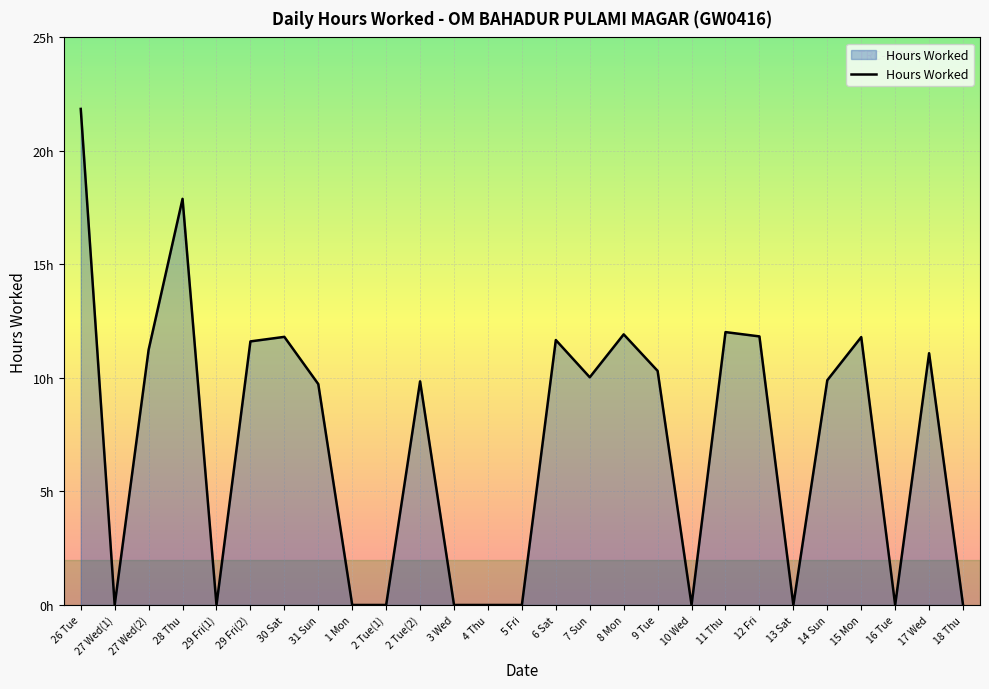

Does the chart have visible grid lines?

Yes